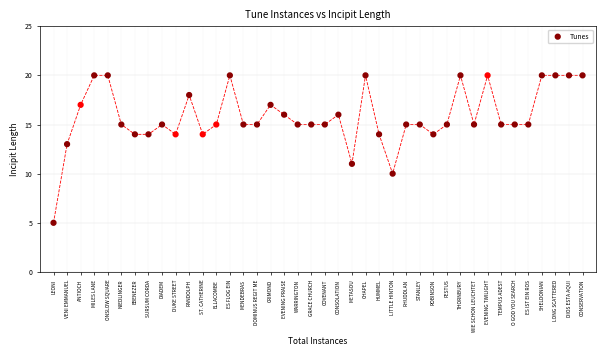

What is the range of Y values (max minus min)?

15